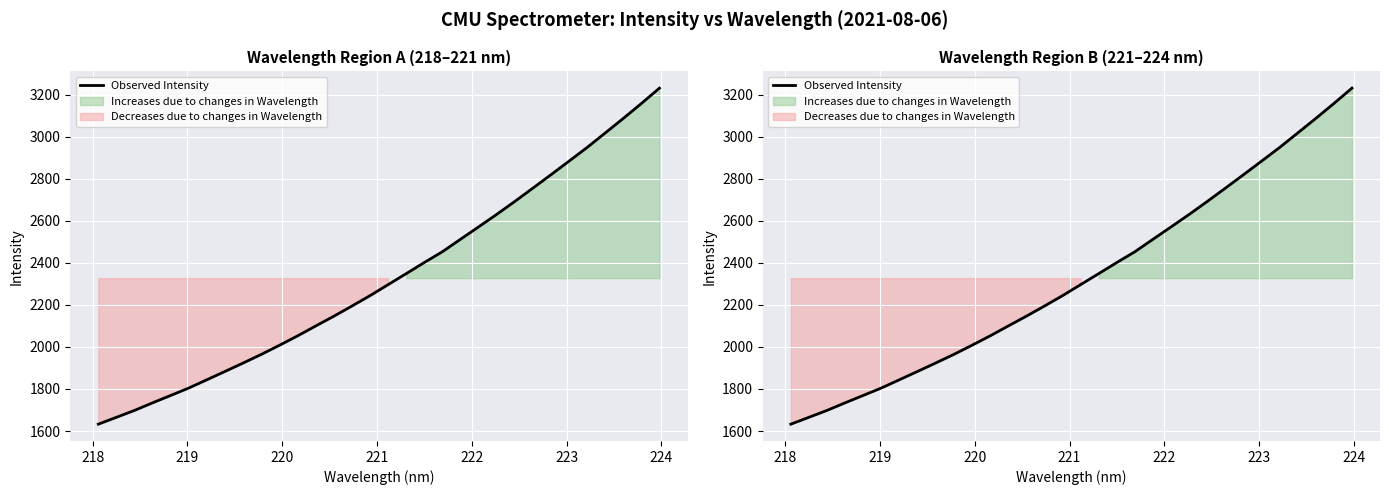

How many lines are shown in the chart?

1